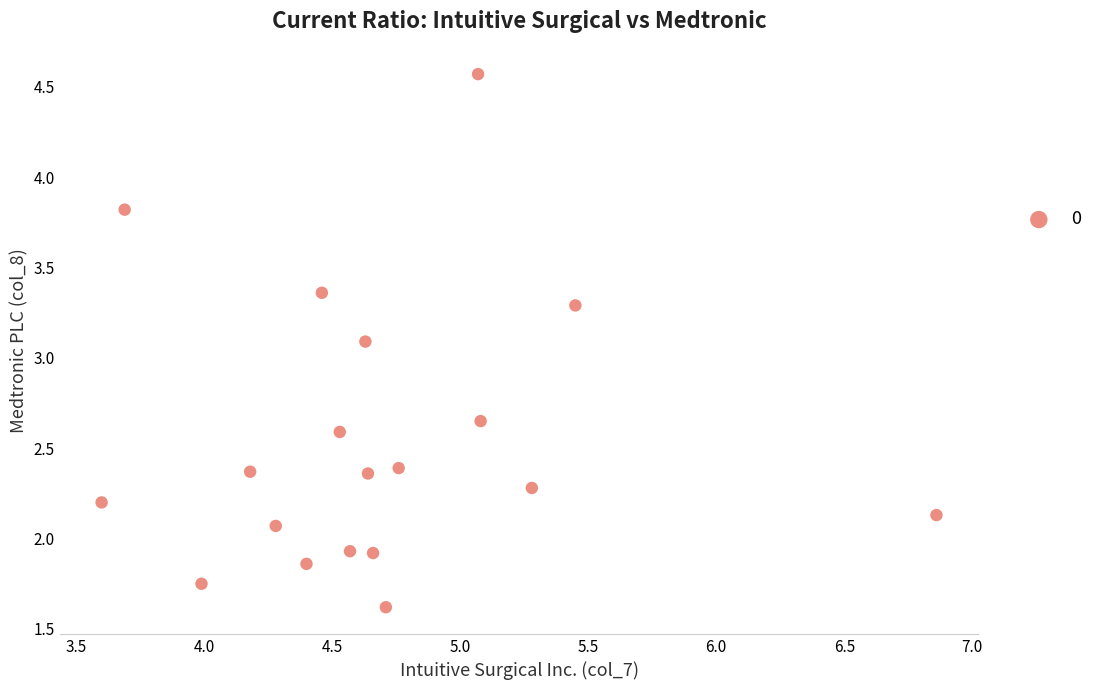

What is the range of X values (max minus min)?

3.3